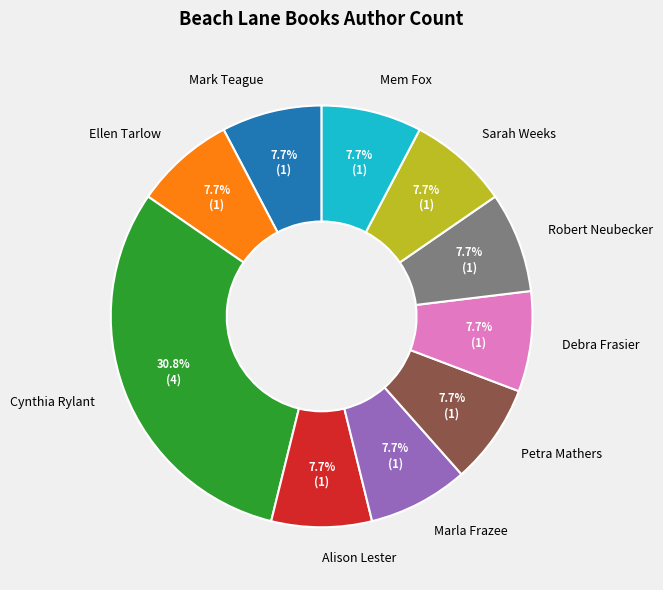

True or false: Alison Lester accounts for 8% of the total.

True